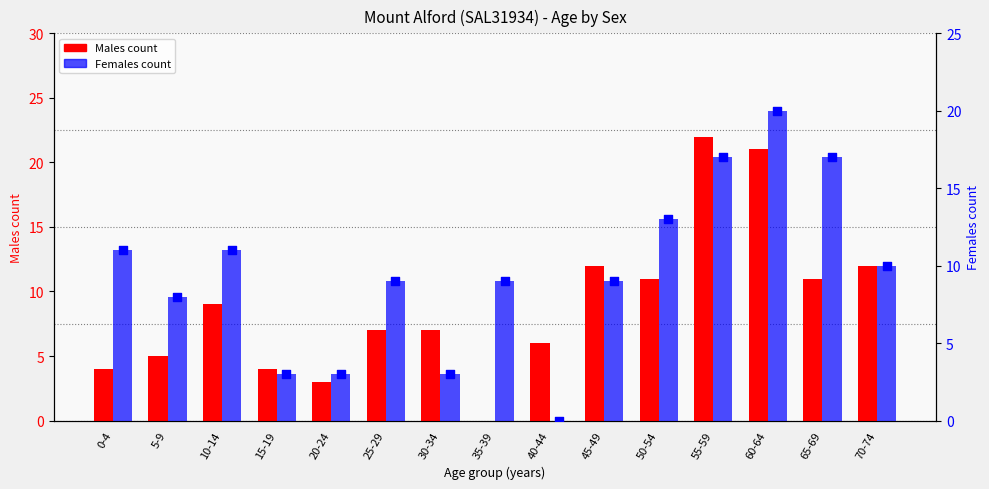

At which category is the sum across all series the highest?

60-64